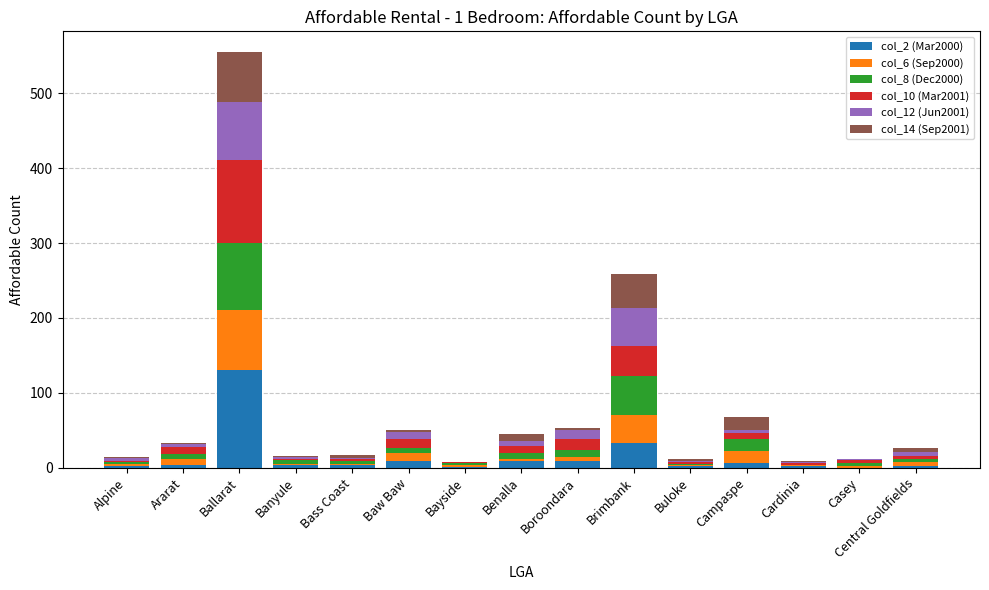

At which category is the sum across all series the highest?

Ballarat